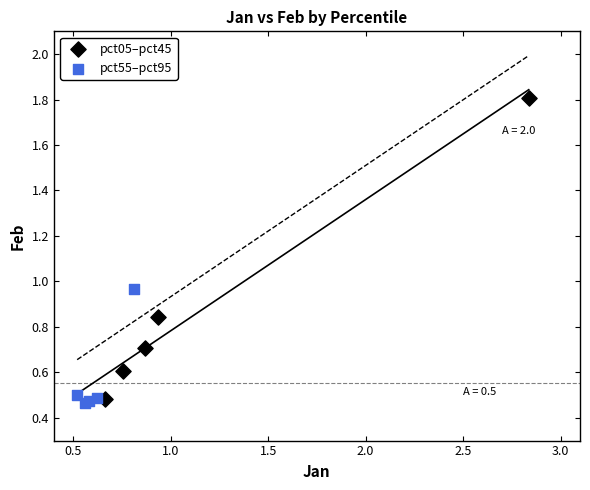

Which series contains the highest Y value?

pct05–pct45